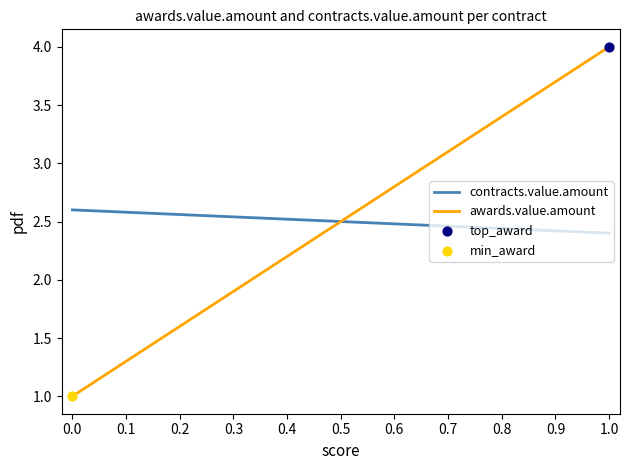

Which series has the largest total across all categories?

contracts.value.amount